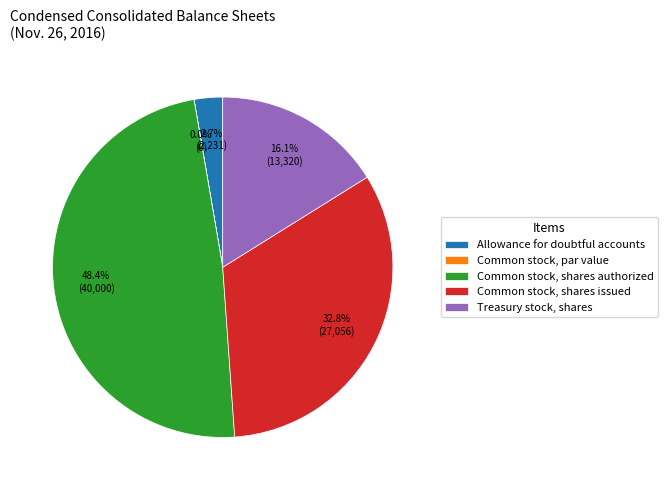

What is the largest slice in the pie chart?

Common stock, shares authorized